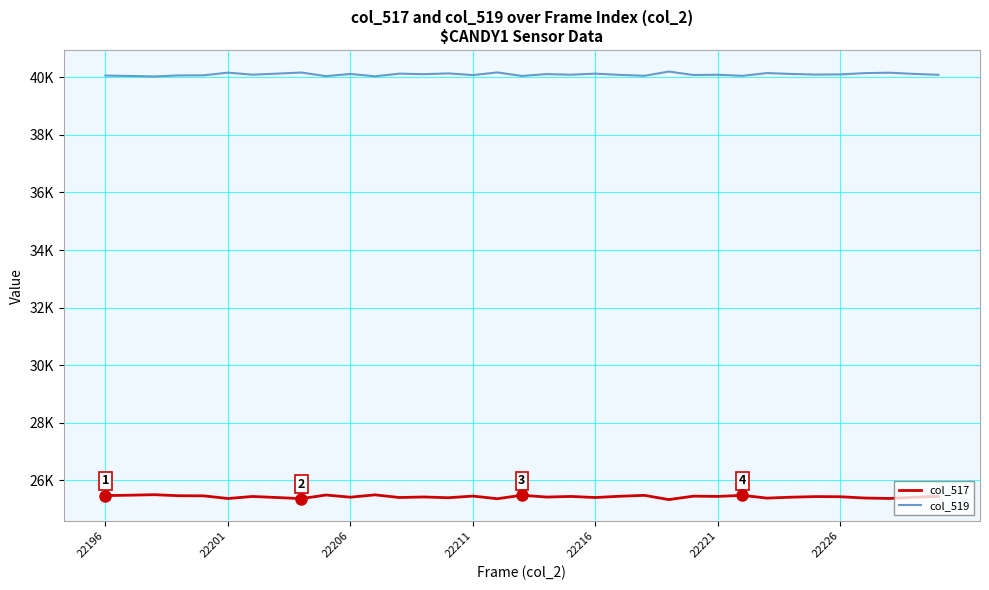

Rank the series by their average value, from lowest to highest.

col_517, col_519